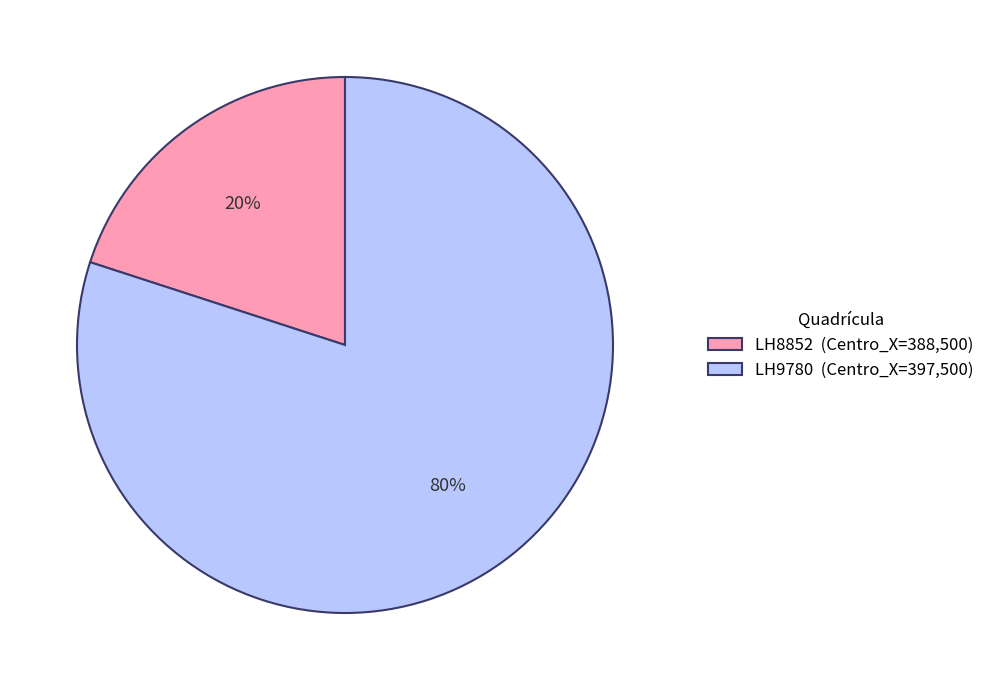

Approximately how many times larger is the value at LH9780 compared to LH8852?

4.0